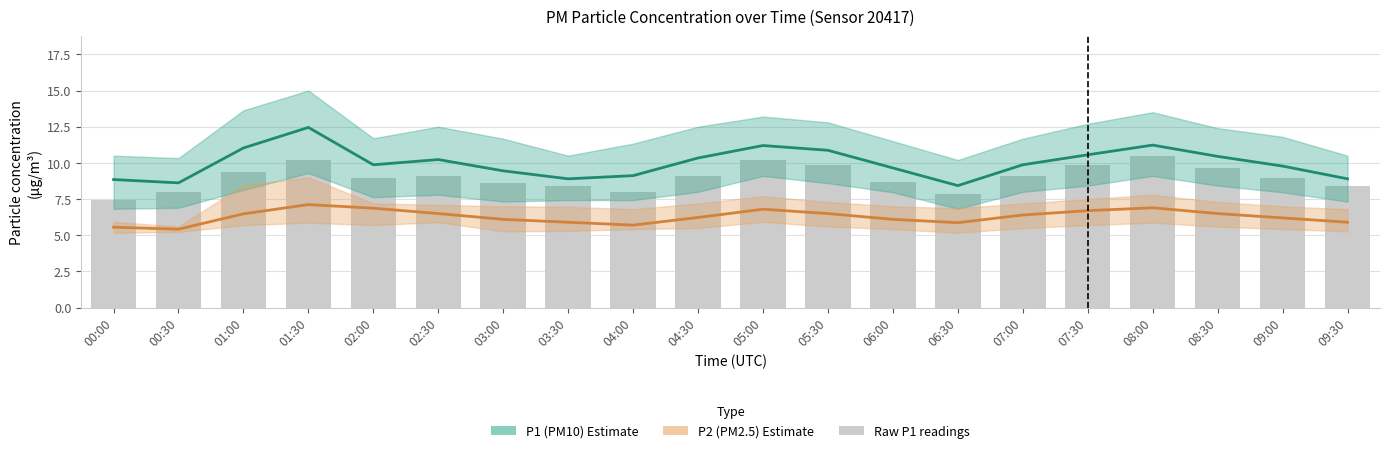

Does the chart contain any negative values?

No